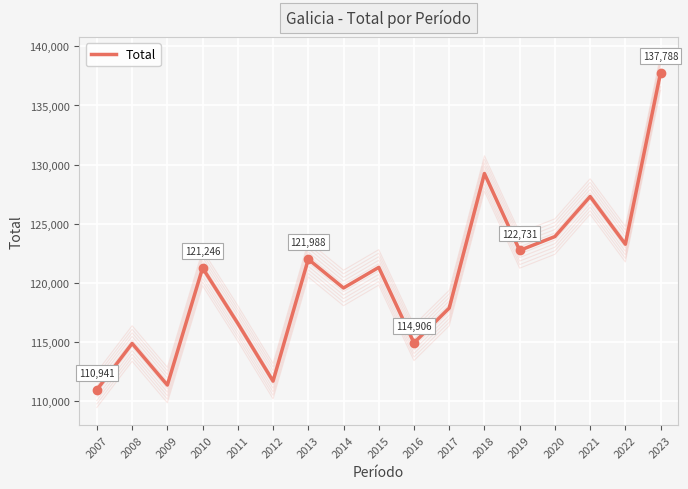

Approximately how many times larger is the value at 2011 compared to 2019?

0.9